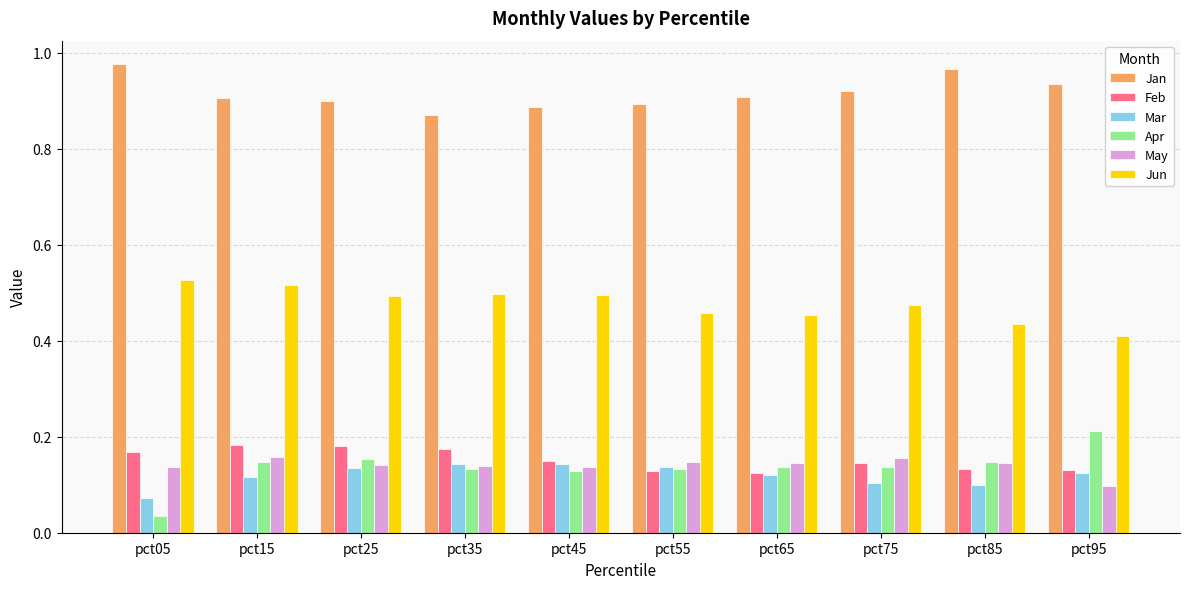

What is the difference between the highest and lowest values at pct35?

0.7